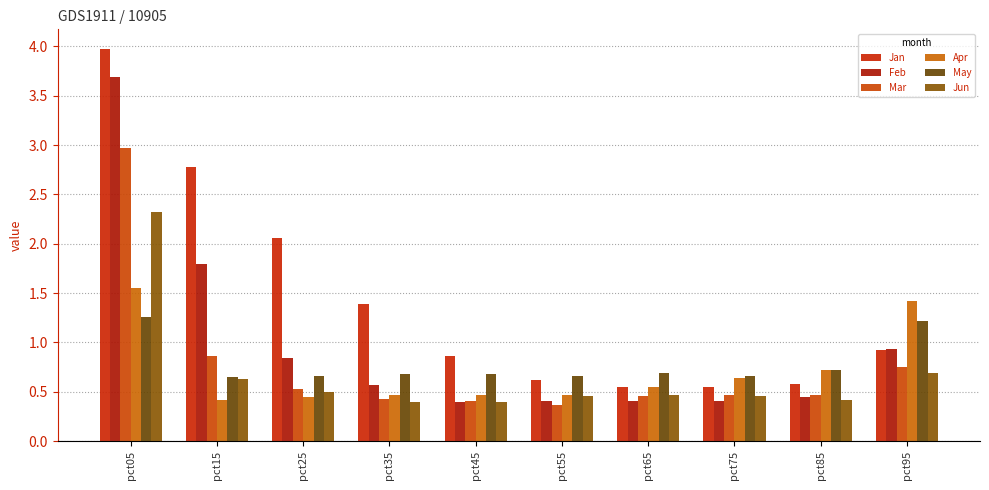

What is the difference between the maximum and minimum values in the Mar series?

2.6